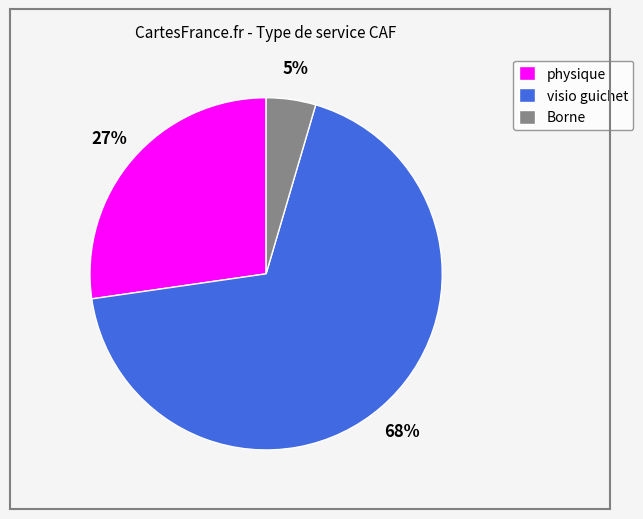

Is it true that physique is 27% of the pie?

True